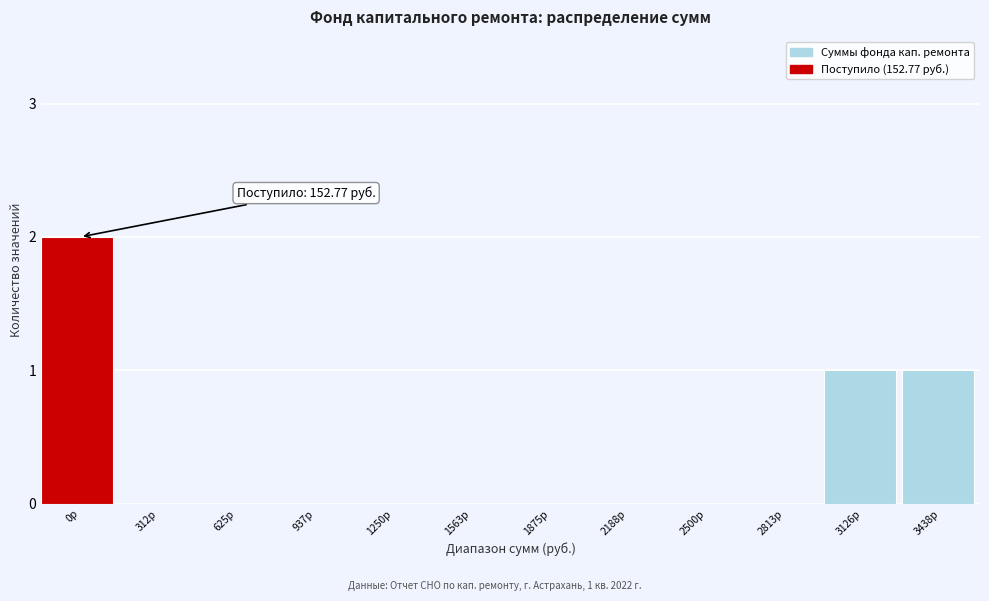

Reading right to left, transcribe all the data shown in this chart.

3438р=1	3126р=1	2813р=0	2500р=0	2188р=0	1875р=0	1563р=0	1250р=0	937р=0	625р=0	312р=0	0р=2